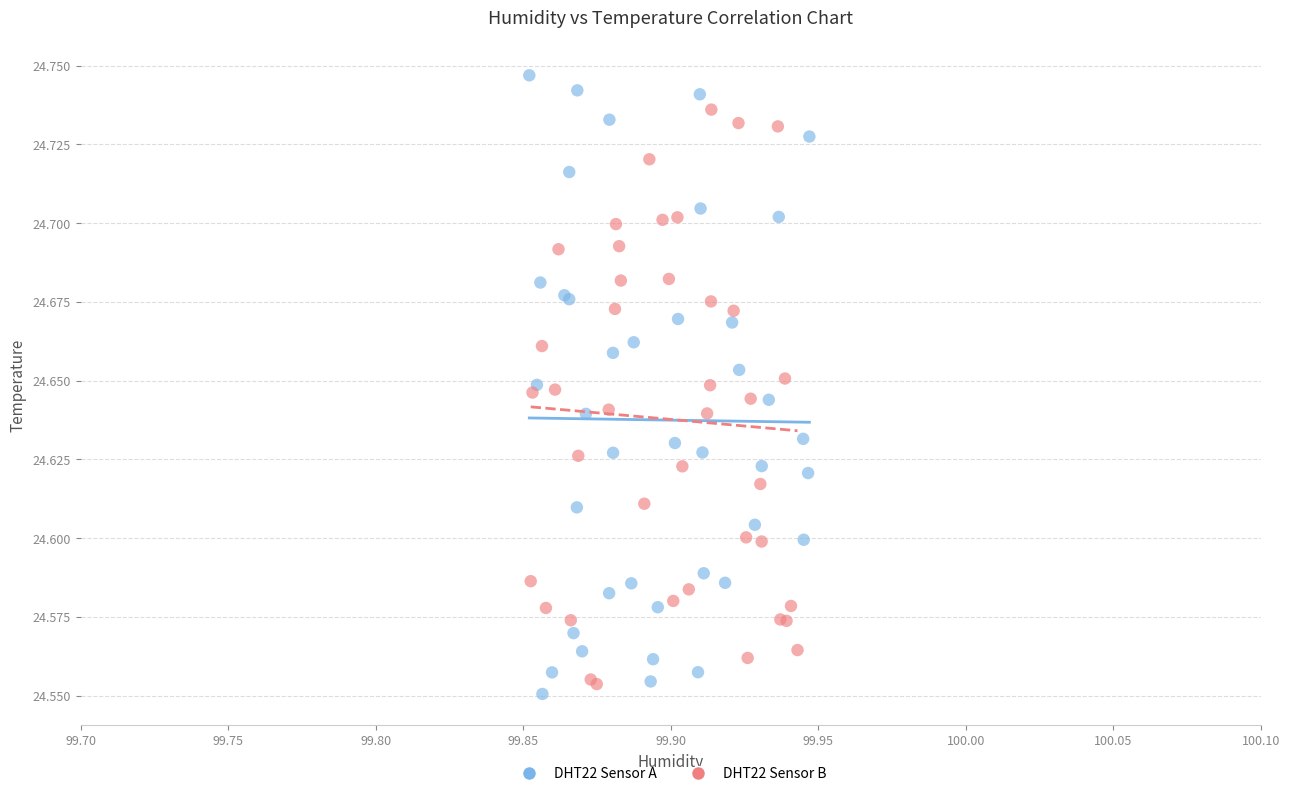

Which series has the widest spread of Y values?

DHT22 Sensor A